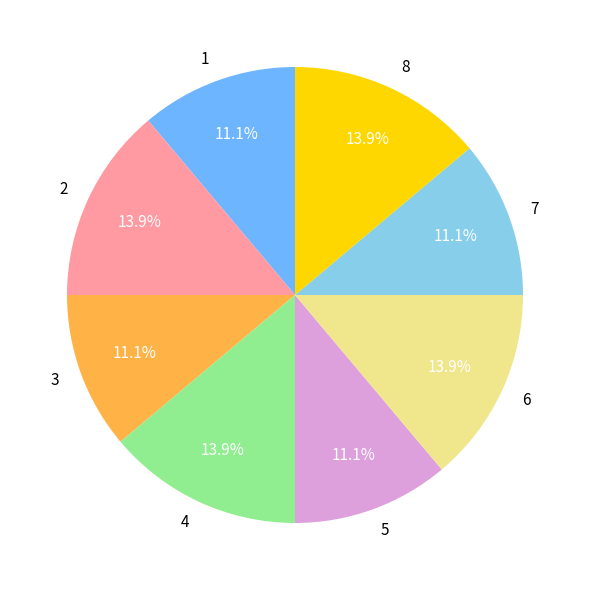

How much of the chart is everything except 5?

88.9%